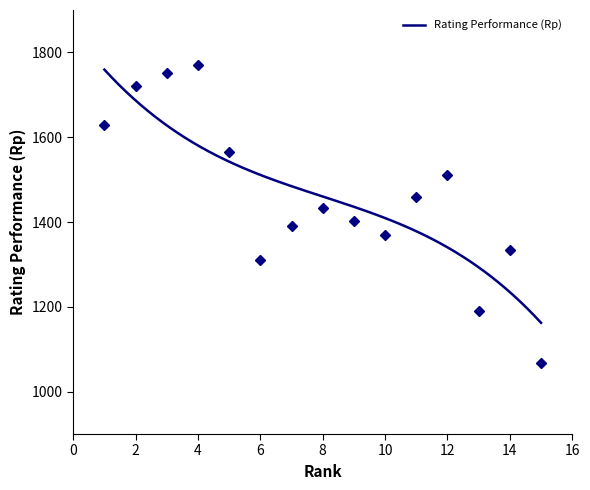

How many points are higher than both their immediate neighbors (excluding endpoints)?

4